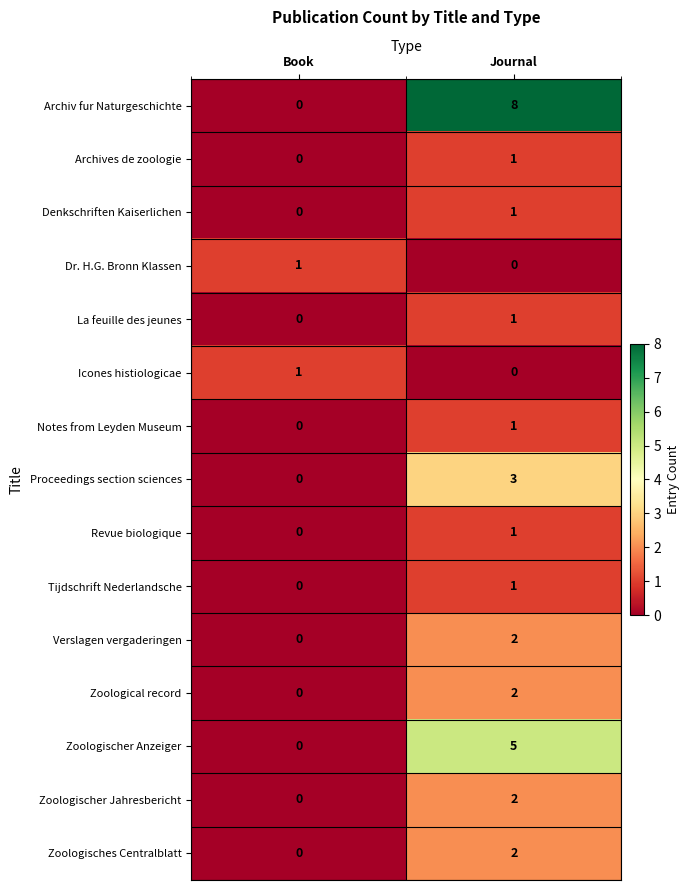

How many series are shown in this chart?

15